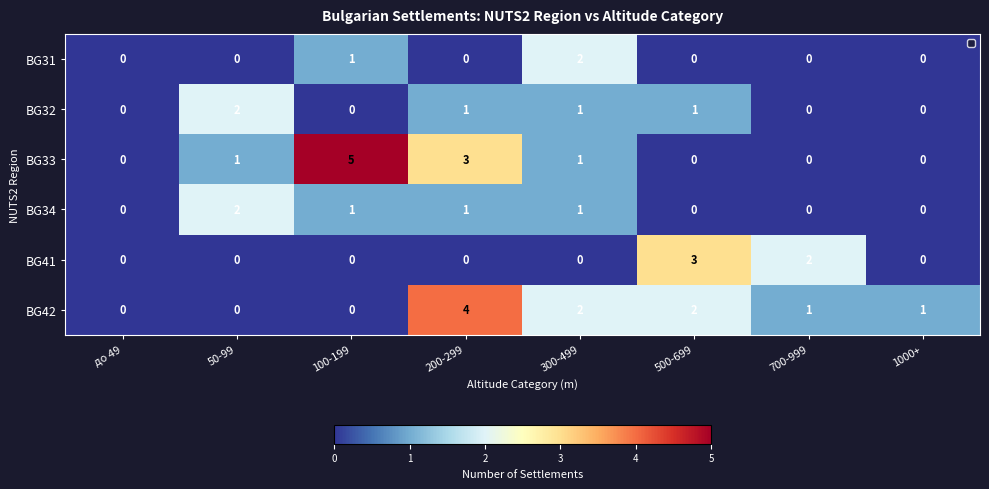

At which label does BG32 first exceed 1?

50-99